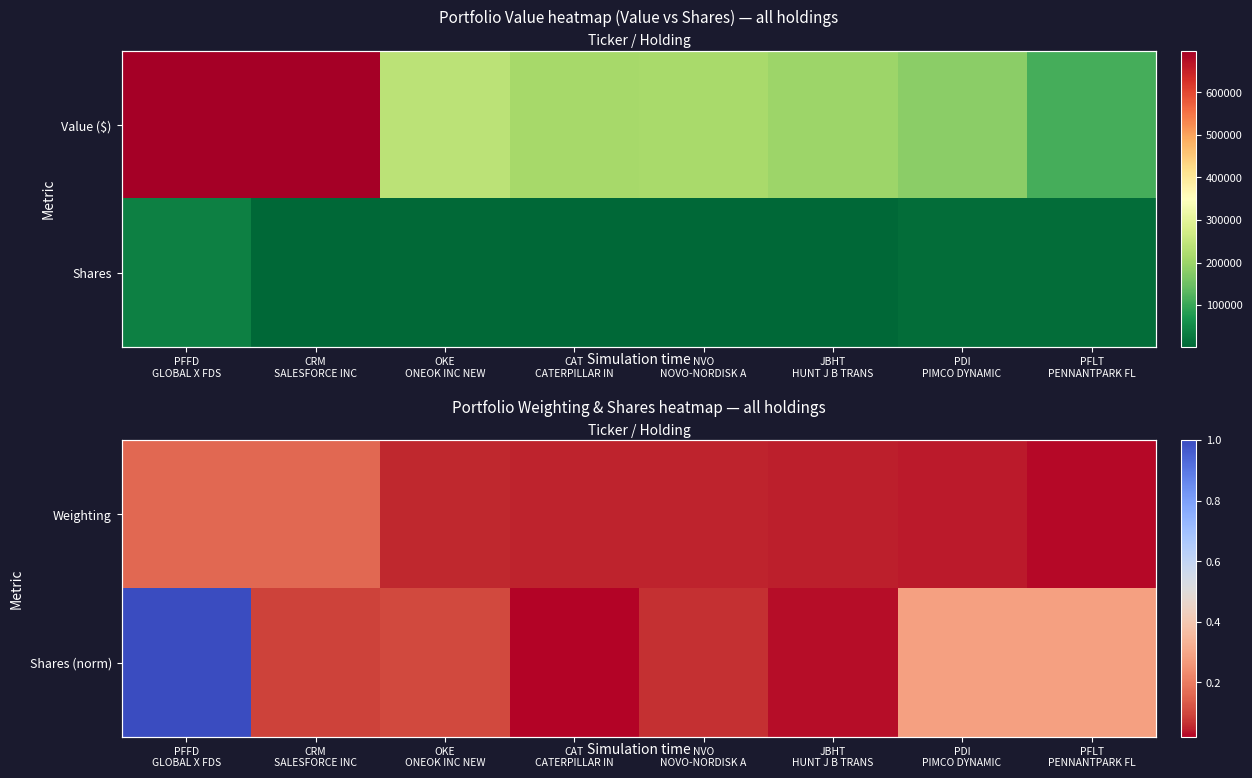

What is the difference between the maximum and minimum values in the Shares (norm) series?

1.0